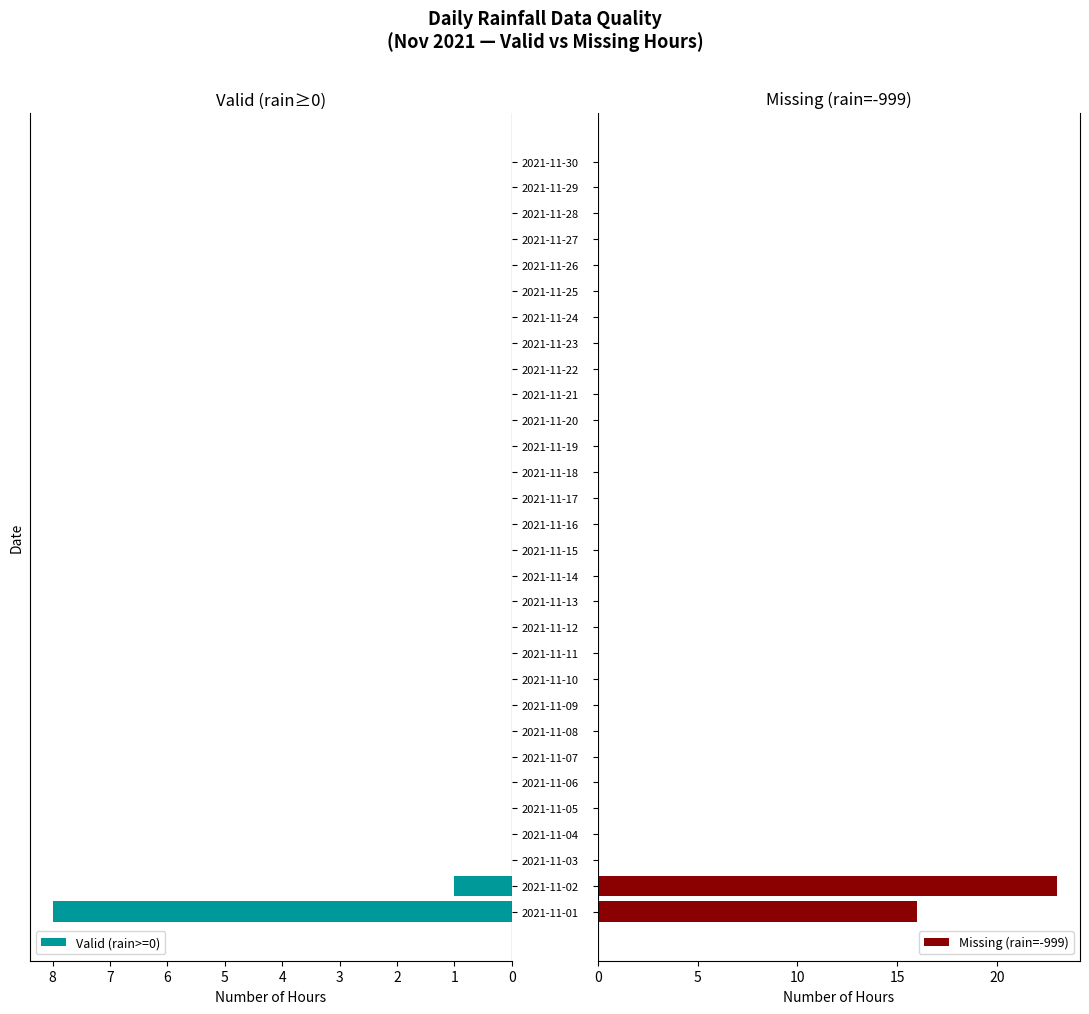

Which series has the largest range (max minus min)?

Missing (rain=-999)